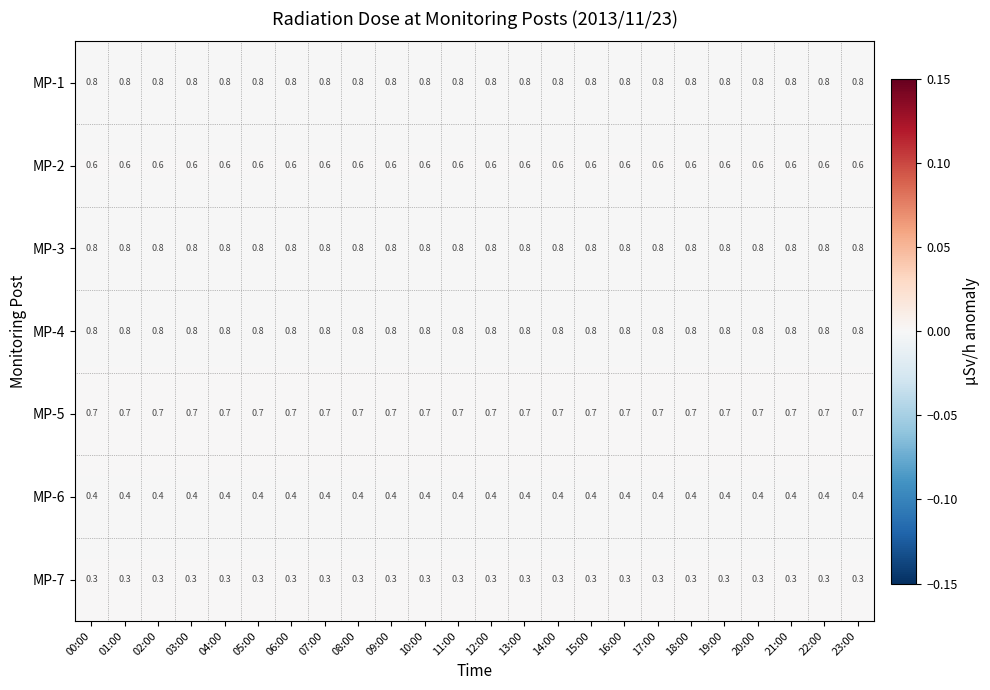

Count the number of data series in this chart.

7